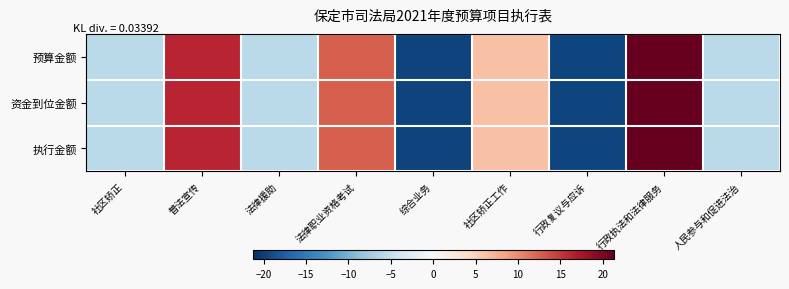

Which series has the largest total across all categories?

预算金额